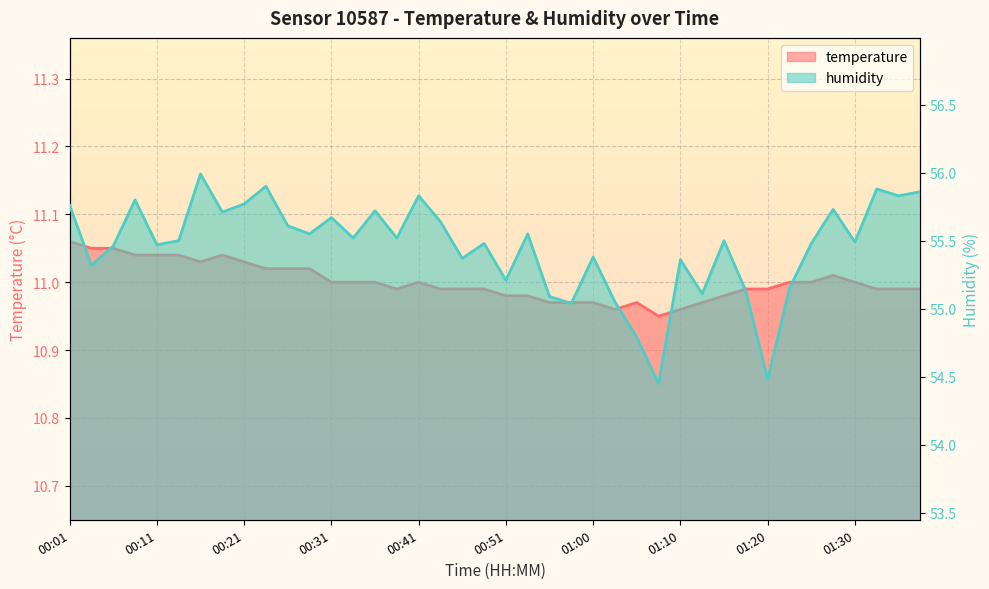

At how many categories does at least one series exceed 38?

40